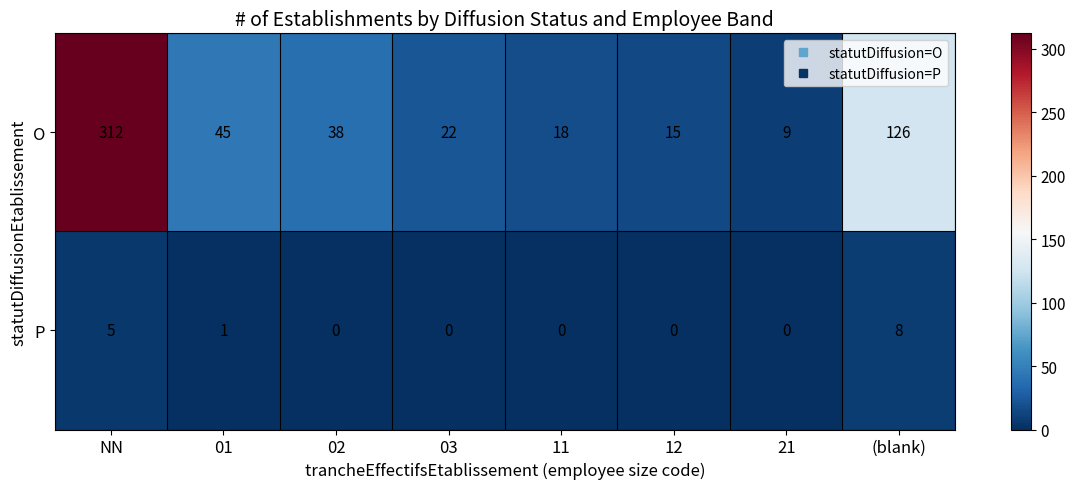

At which label does P reach its peak?

(blank)